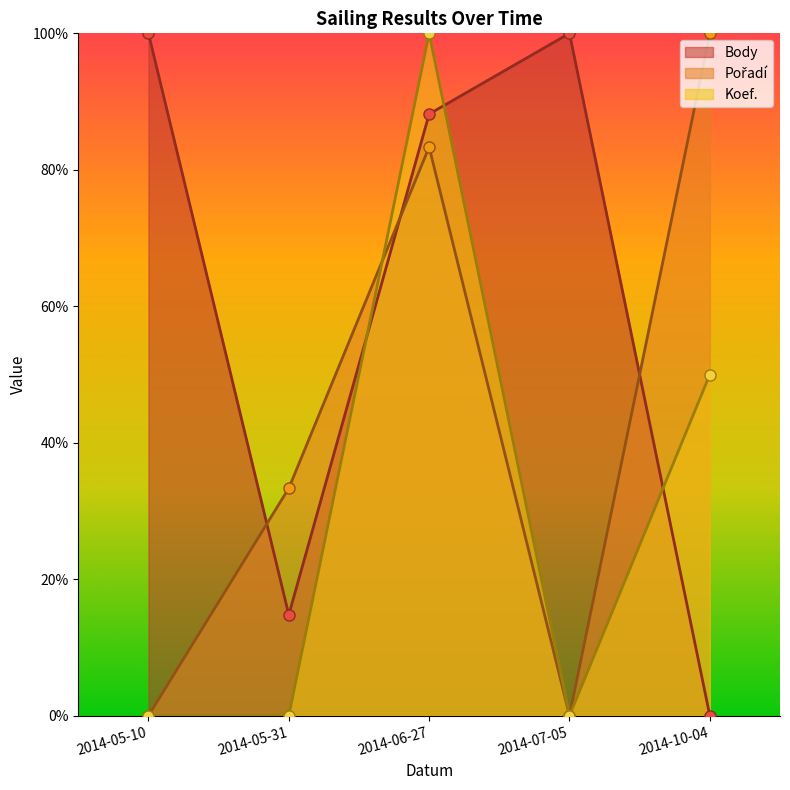

Which series has the largest range (max minus min)?

Body